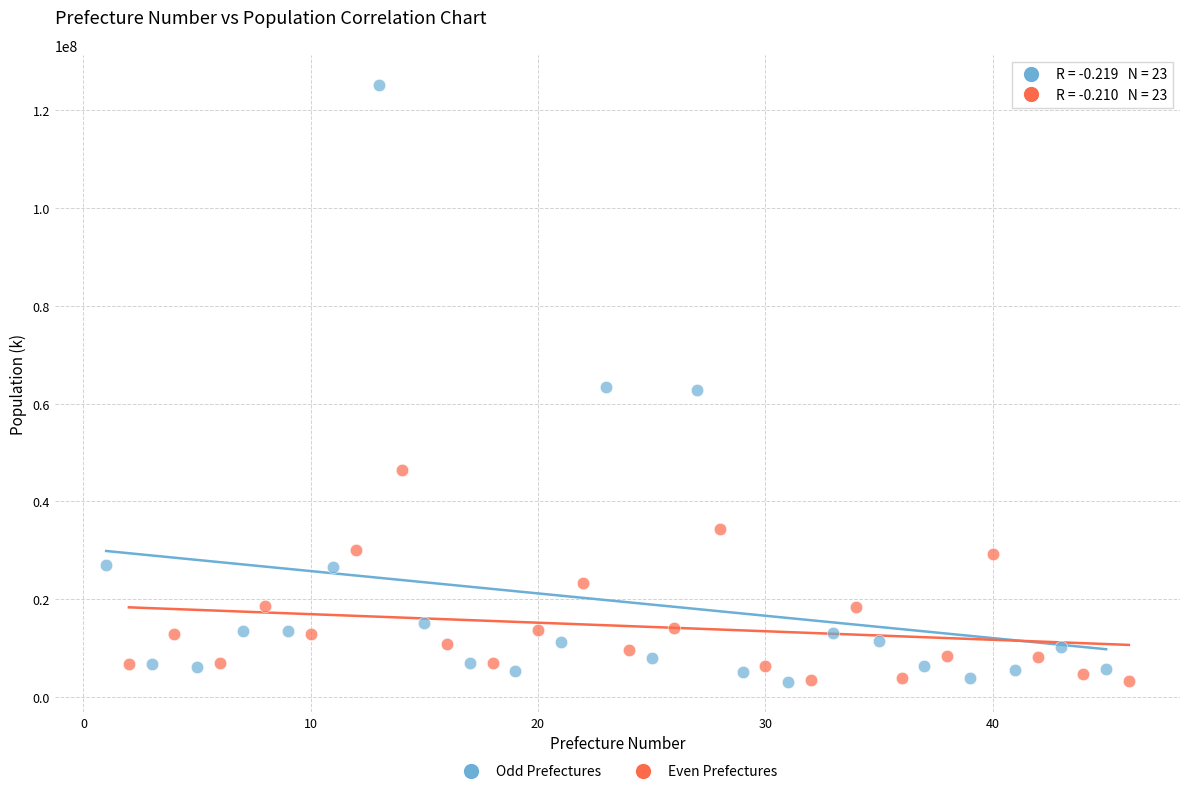

Which series reaches the maximum Y coordinate?

Odd Prefectures